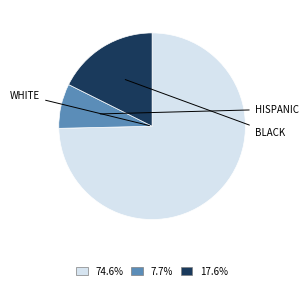

Does any single category account for the majority?

Yes